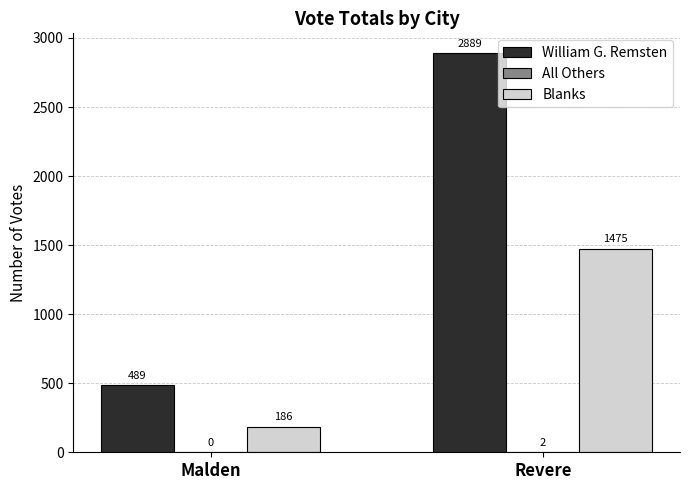

Which series has the largest total across all categories?

William G. Remsten